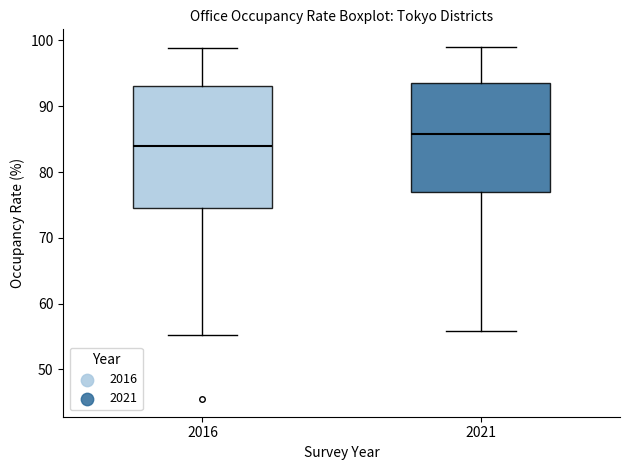

Reading left to right, read every box against the y-axis: the position of its median line, the range the box covers, and the ends of its whiskers. The values are not printed on the chart, so give them approximately, as read against the axis.

2016: median 84, box 75 to 93, whiskers 55 to 99
2021: median 86, box 77 to 94, whiskers 56 to 99